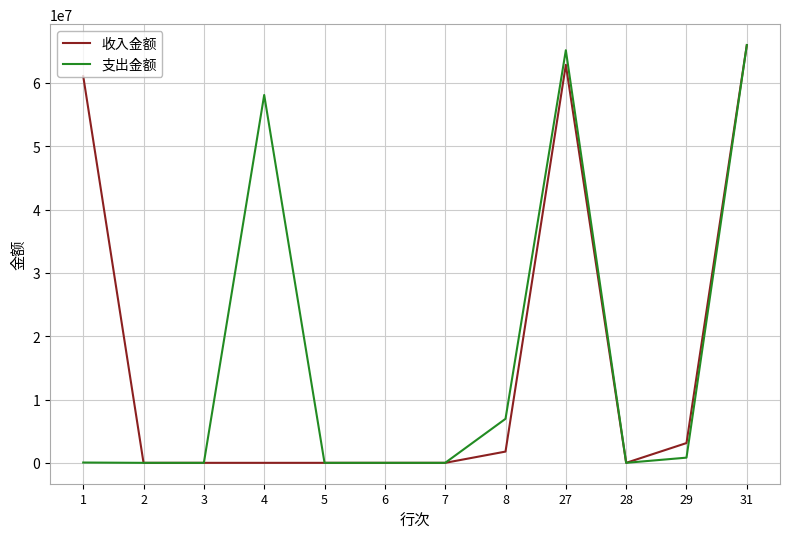

The value of 支出金额 at 27 is 65159728.9. True or false?

True